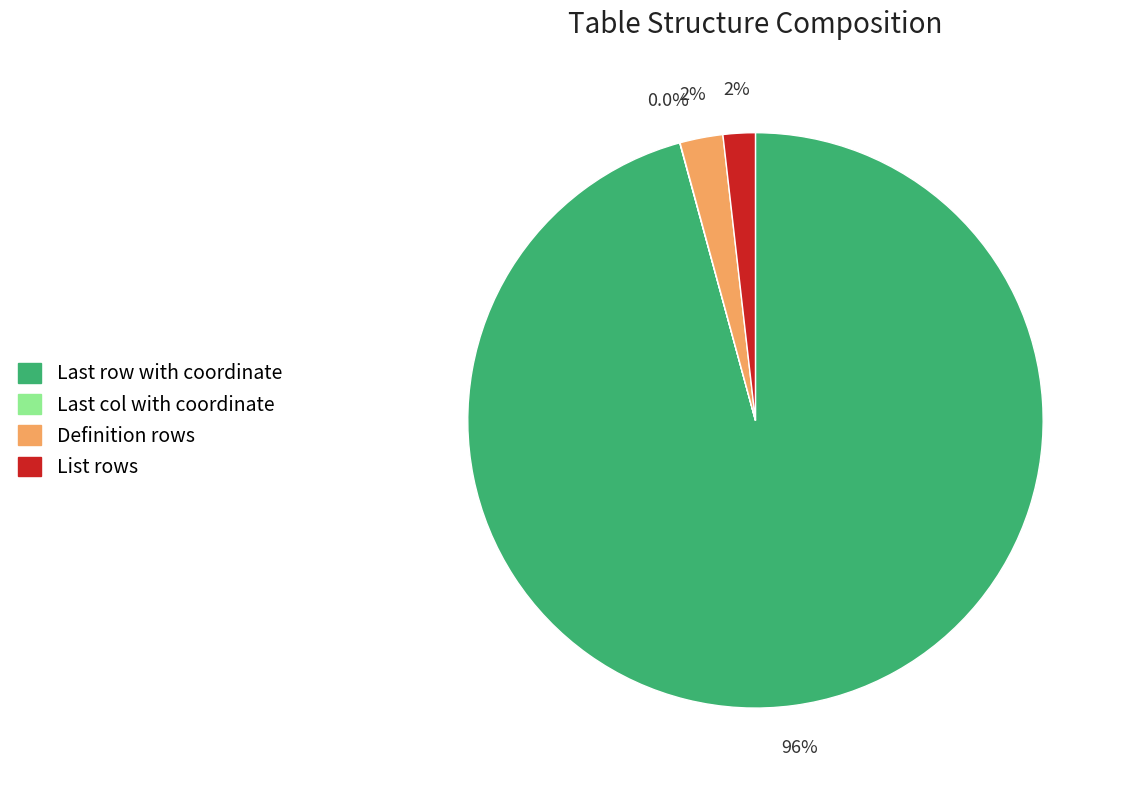

Which category has the biggest portion of the pie?

Last row with coordinate